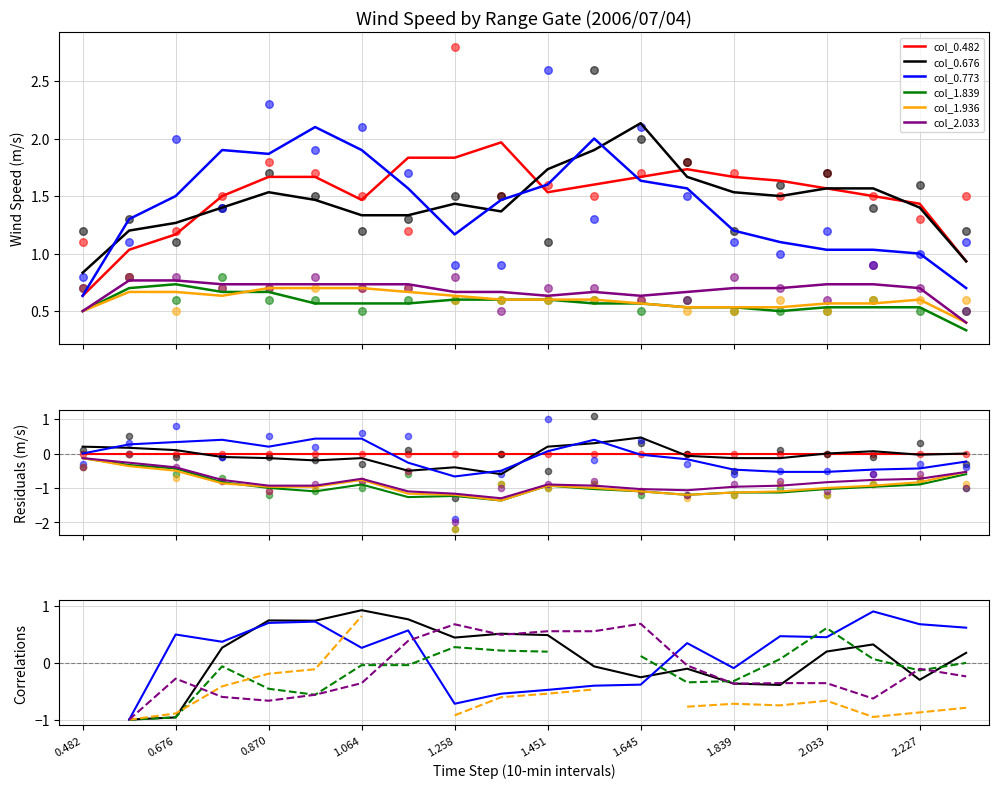

At how many categories does at least one series exceed 0?

17